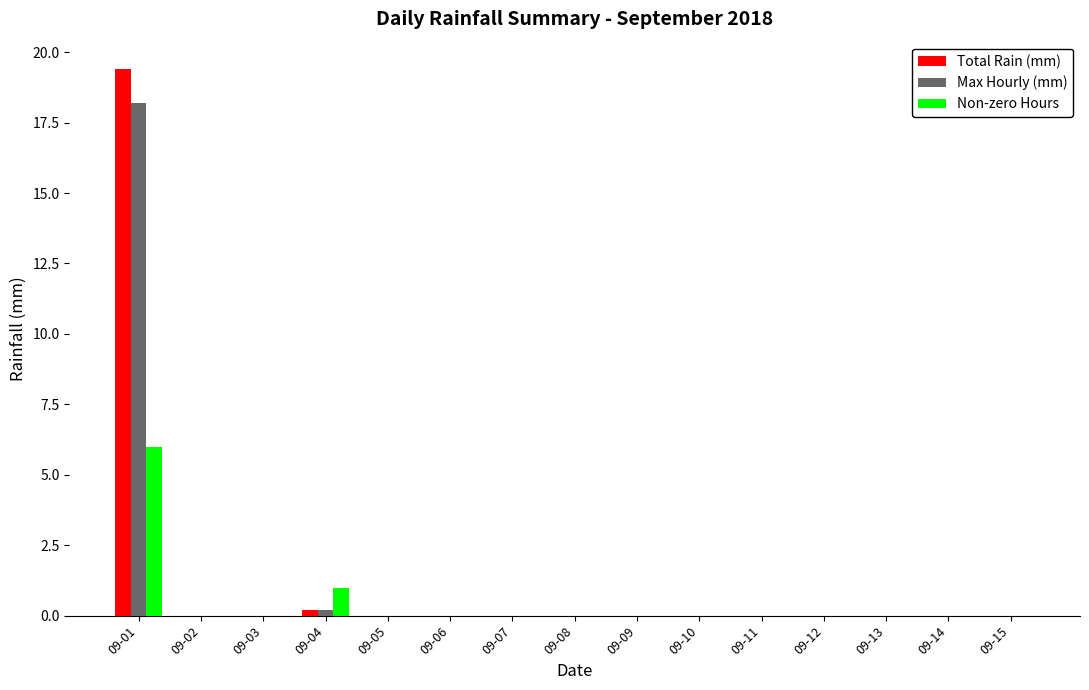

What is the greatest value displayed?

19.4